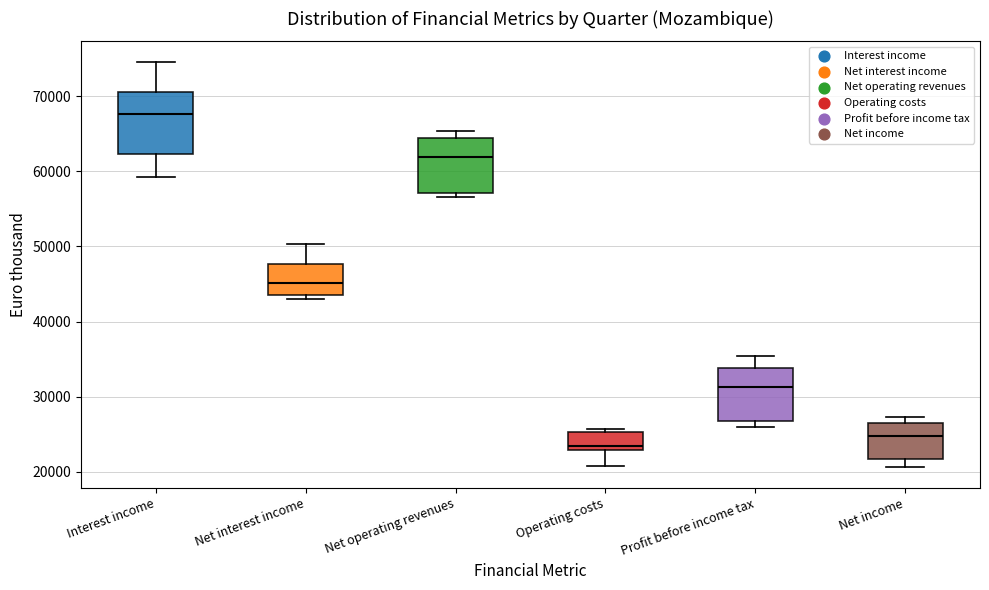

Reading left to right, read every box against the y-axis: the position of its median line, the range the box covers, and the ends of its whiskers. The values are not printed on the chart, so give them approximately, as read against the axis.

Interest income: median 68000, box 62000 to 71000, whiskers 59000 to 75000
Net interest income: median 45000, box 44000 to 48000, whiskers 43000 to 50000
Net operating revenues: median 62000, box 57000 to 64000, whiskers 57000 (just below the box's lower edge) to 65000
Operating costs: median 23000 (just above the box's lower edge), box 23000 to 25000, whiskers 21000 to 26000
Profit before income tax: median 31000, box 27000 to 34000, whiskers 26000 to 35000
Net income: median 25000, box 22000 to 26000, whiskers 21000 to 27000